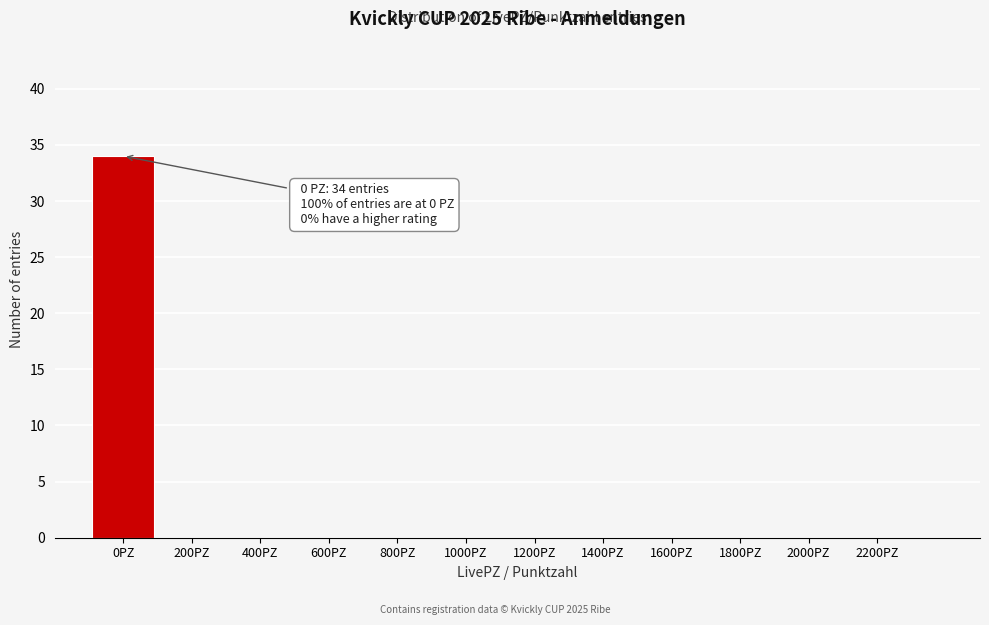

Reading left to right, extract all data points from this chart.

0PZ=34	200PZ=0	400PZ=0	600PZ=0	800PZ=0	1000PZ=0	1200PZ=0	1400PZ=0	1600PZ=0	1800PZ=0	2000PZ=0	2200PZ=0